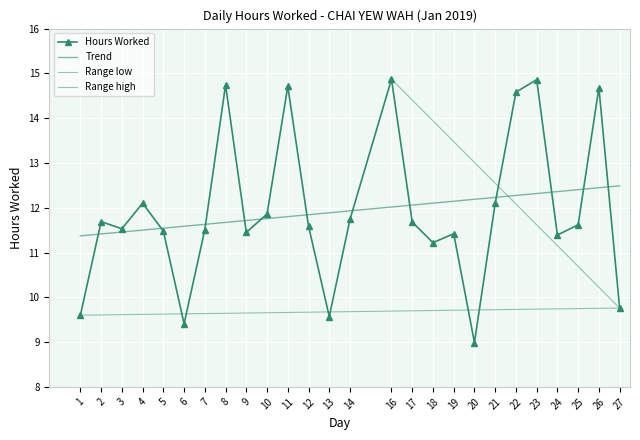

True or false: the data shows 9.0 at 20.

True